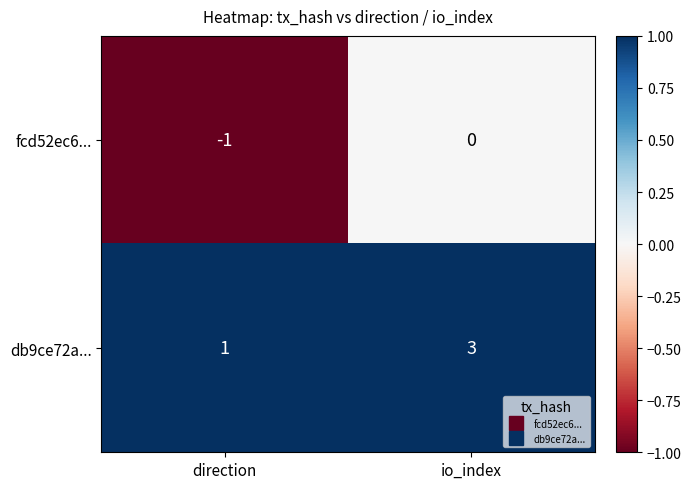

How many distinct data groups are displayed?

2